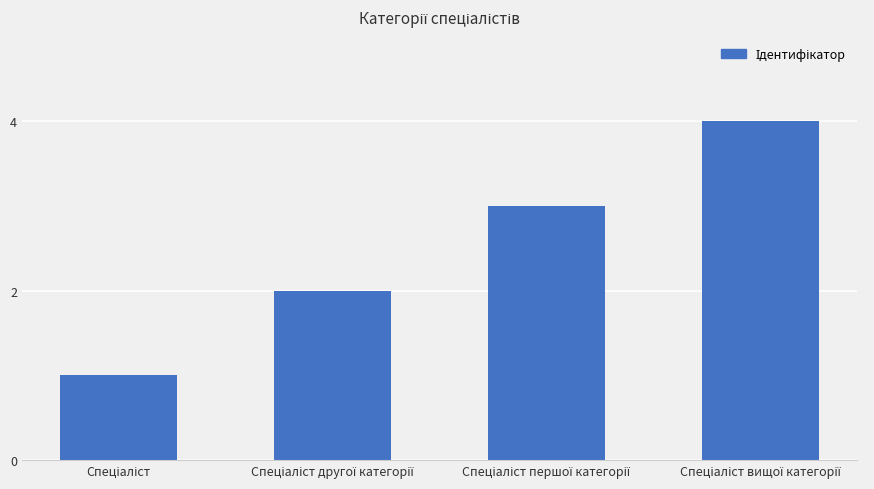

How many data points does each series have?

4